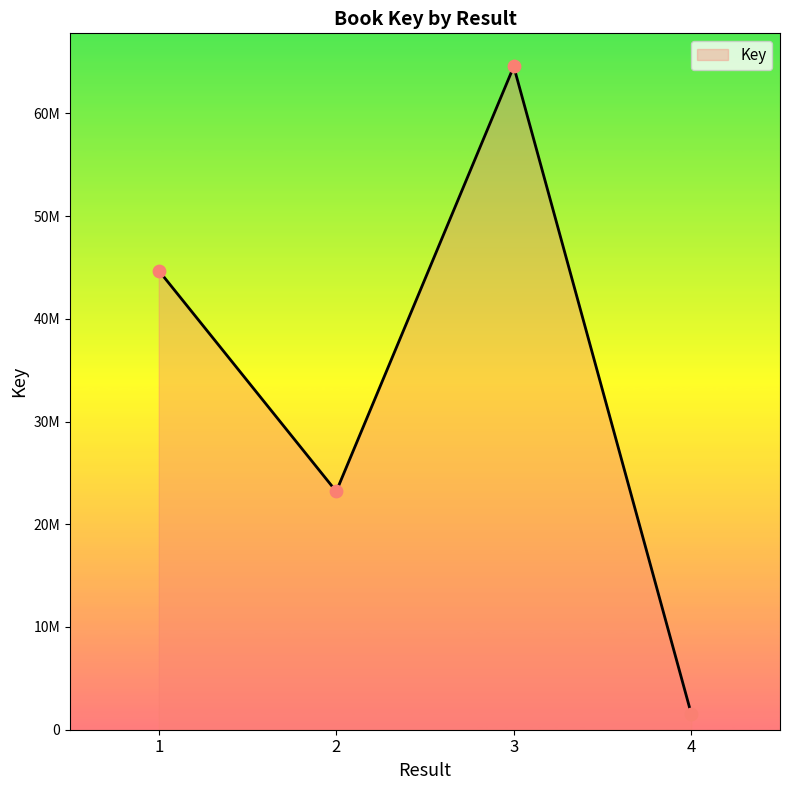

What is the change in value from 3 to 4?

-63008182